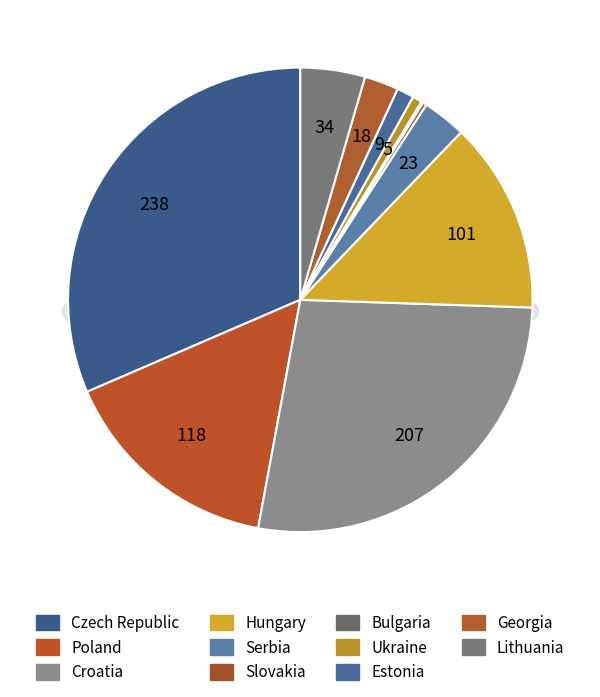

Rank the categories by value from highest to lowest.

Czech Republic, Croatia, Poland, Hungary, Lithuania, Serbia, Georgia, Estonia, Ukraine, Slovakia, Bulgaria